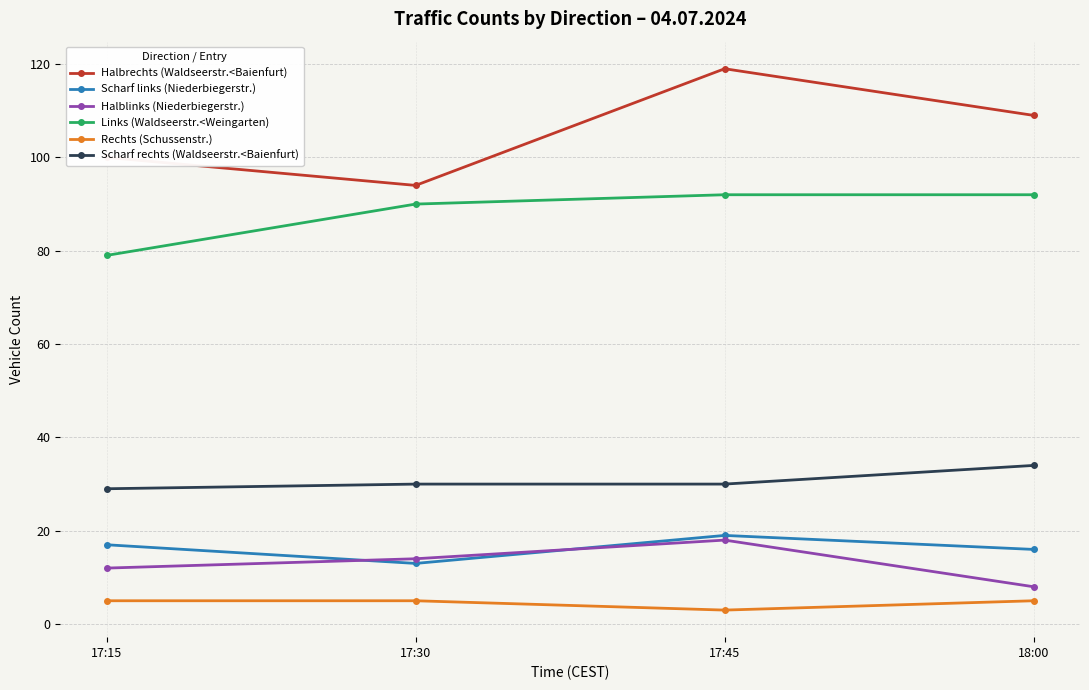

At which category is the sum across all series the highest?

17:45